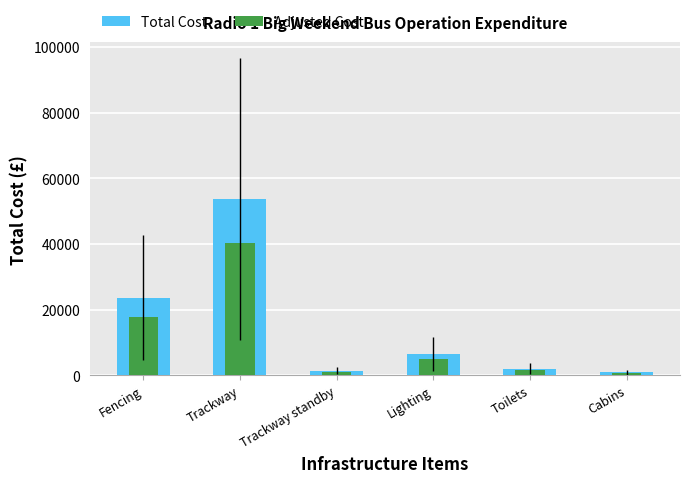

What is the difference between the highest and lowest values at Toilets?

527.5